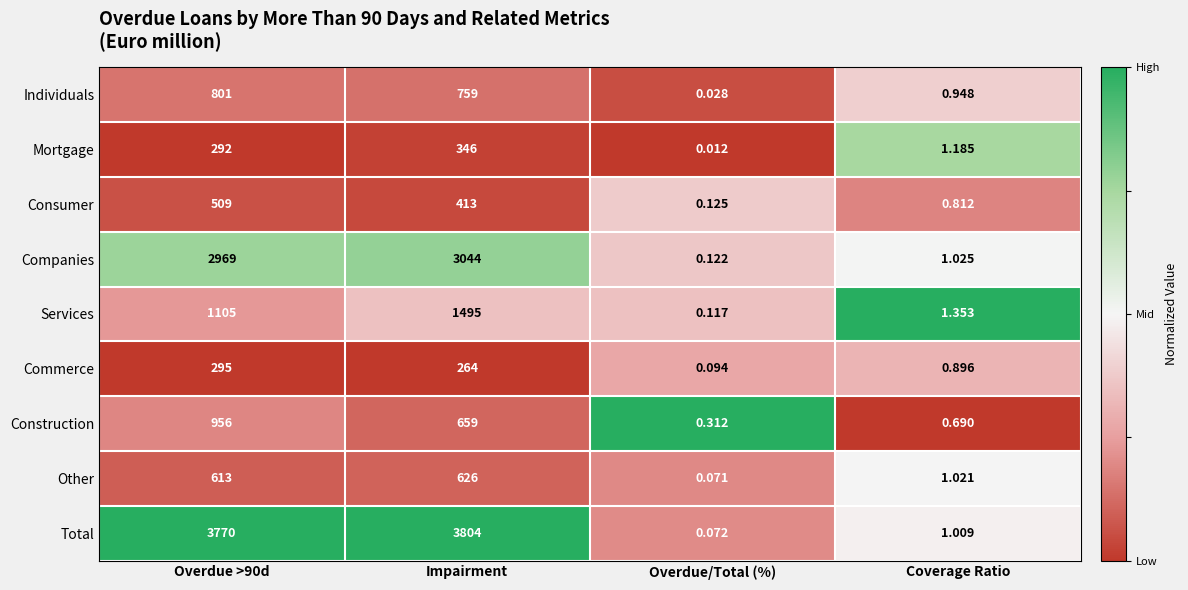

At which category is the sum across all series the highest?

Impairment